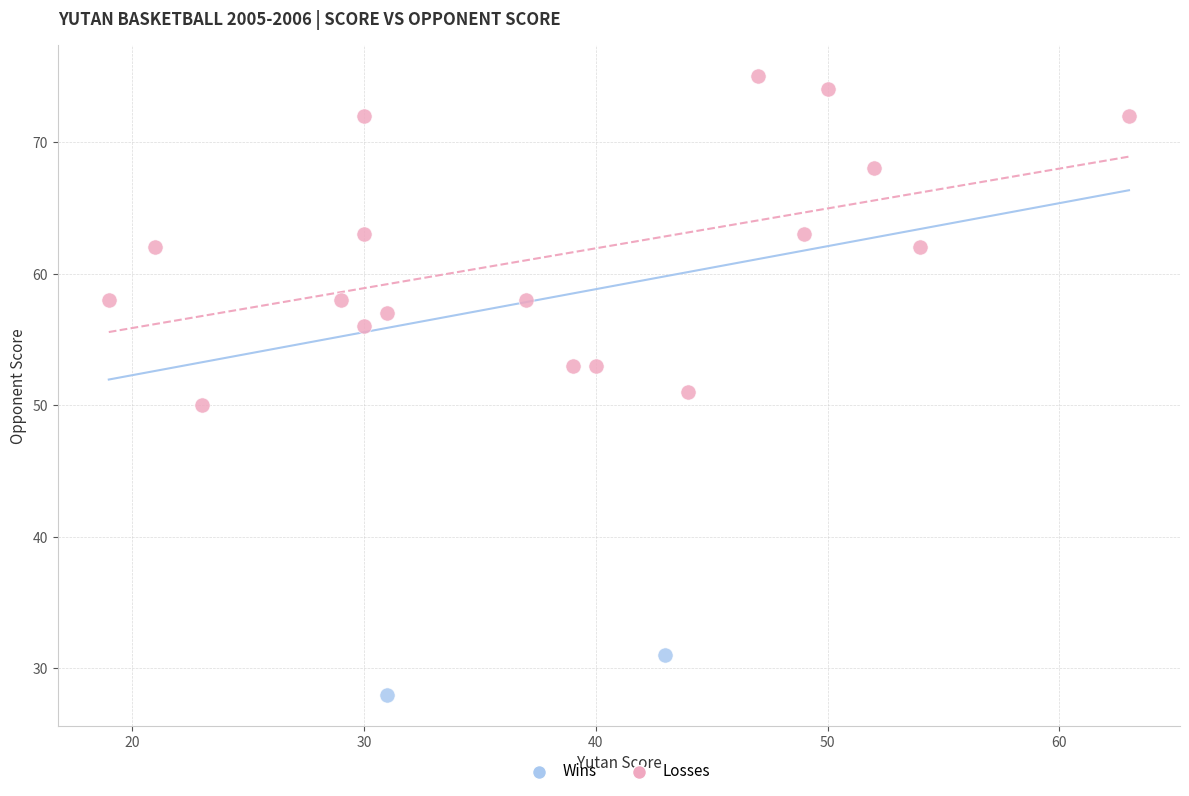

Which series reaches the minimum Y coordinate?

Wins